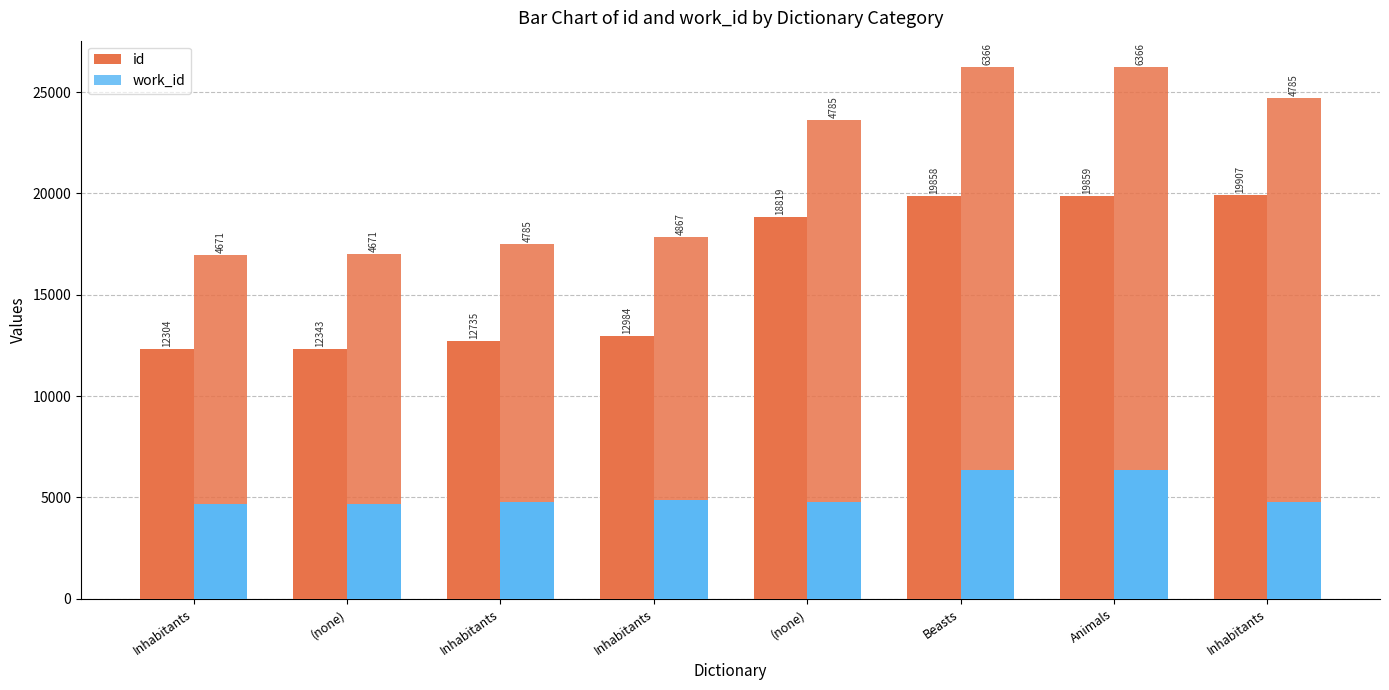

What are all the series names shown in the legend?

id, work_id